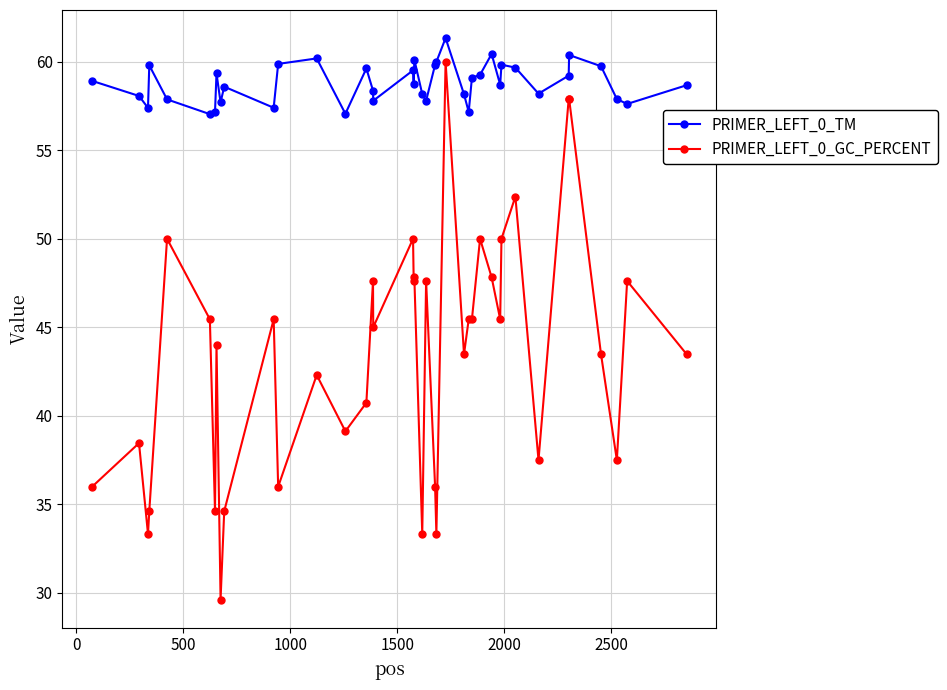

What is the greatest value displayed?

61.3